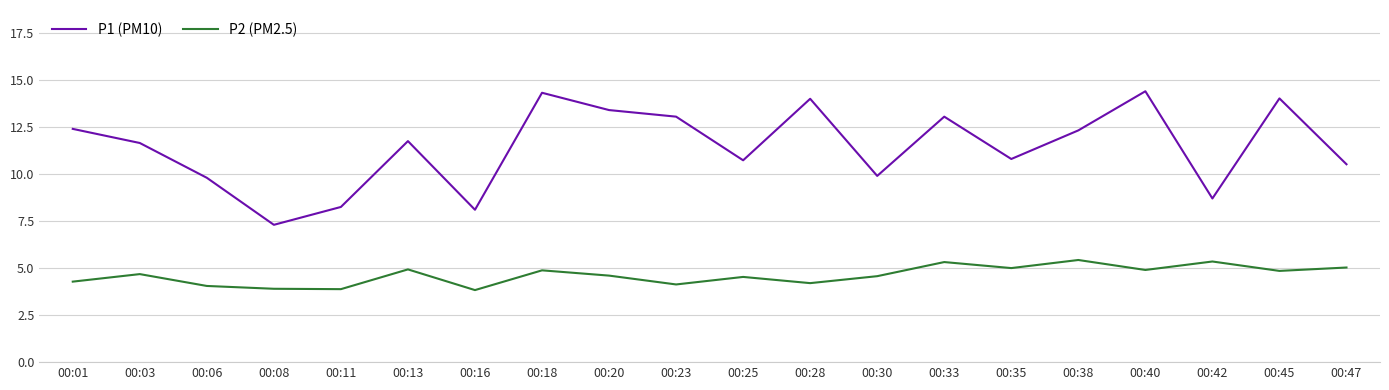

What is the average value of the P2 (PM2.5) series?

4.6